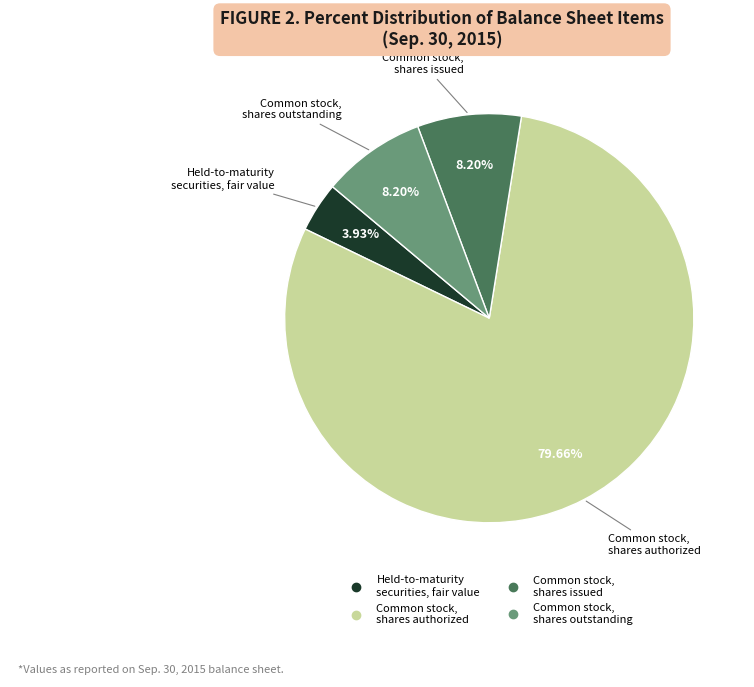

Is there a majority slice in this chart?

Yes